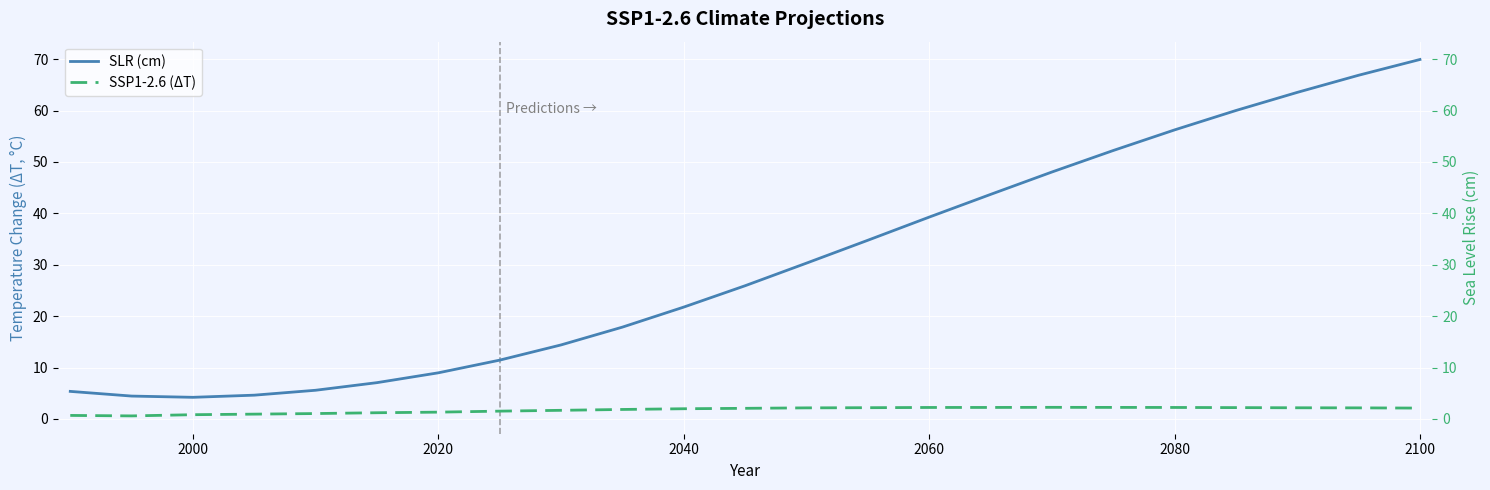

What is the lowest value of the SLR (cm) series?

4.2